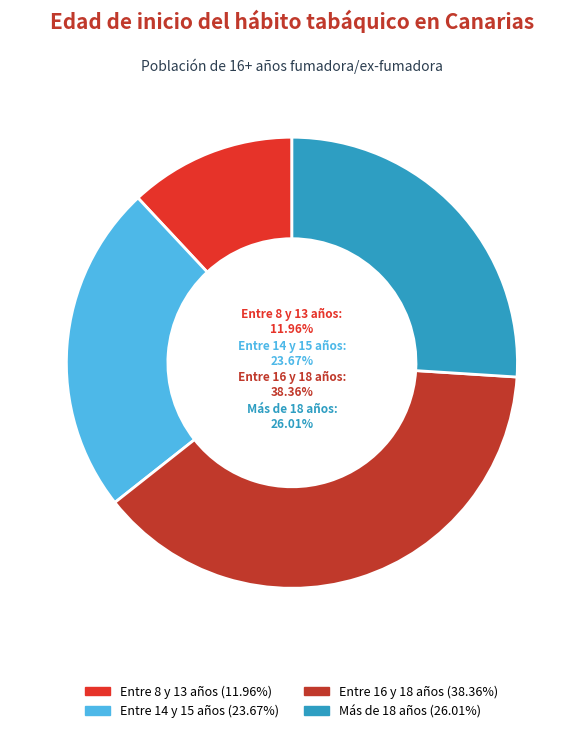

To the nearest percent, what is the combined percentage of Más de 18 años and Entre 16 y 18 años?

64%